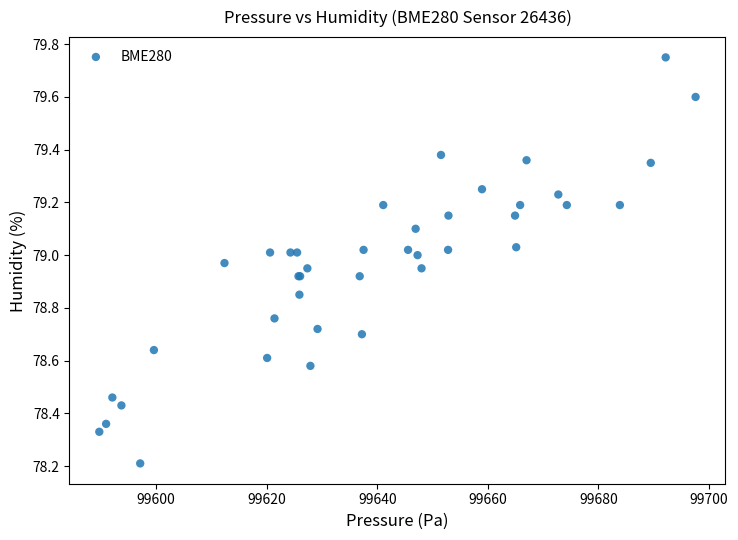

What Y value in the scatter plot is closest to 78?

78.2